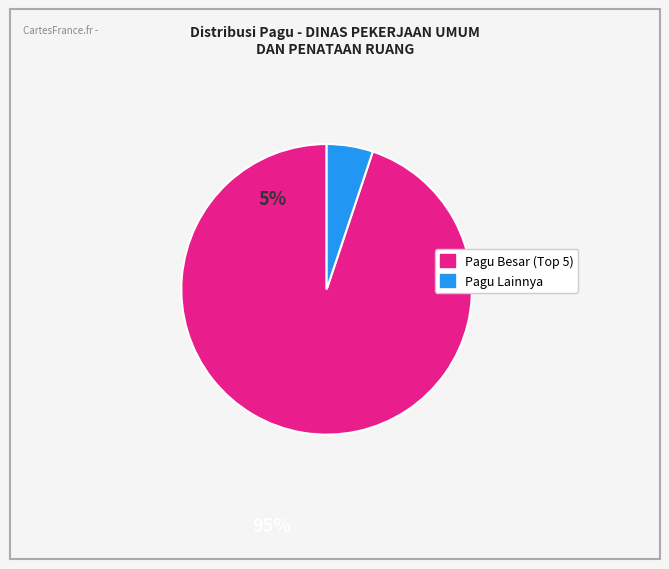

Does any single category account for the majority?

Yes